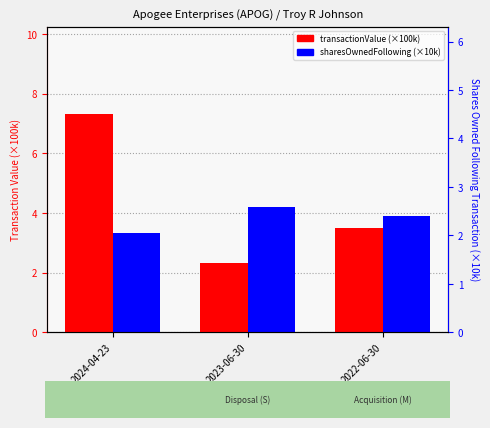

Does the chart contain any negative values?

No